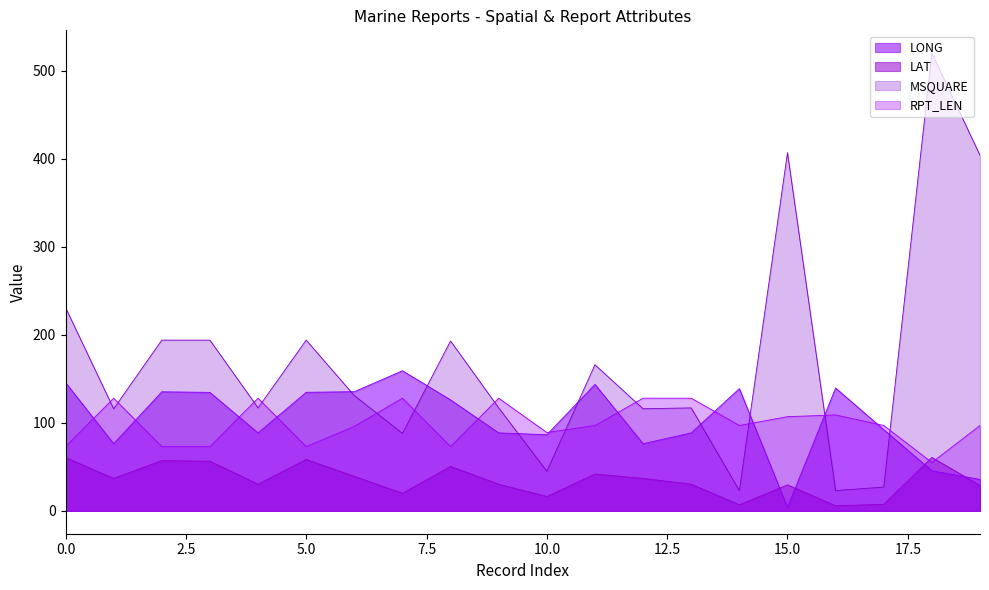

What are all the series names shown in the legend?

LONG, LAT, MSQUARE, RPT_LEN